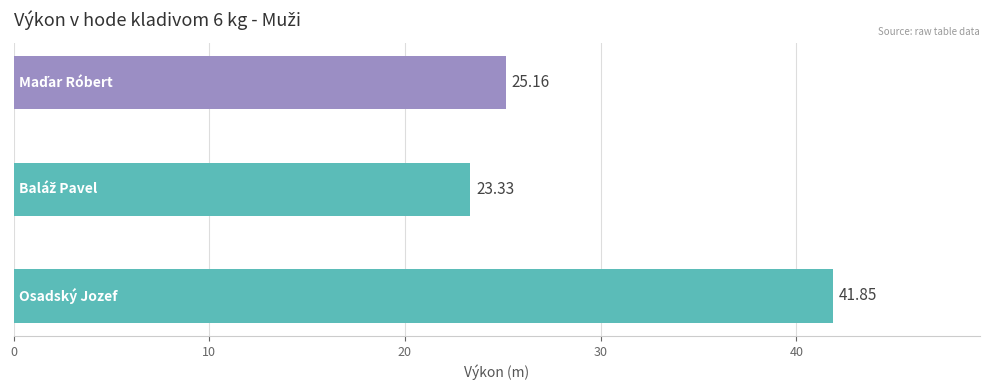

What is the smallest value displayed?

23.3